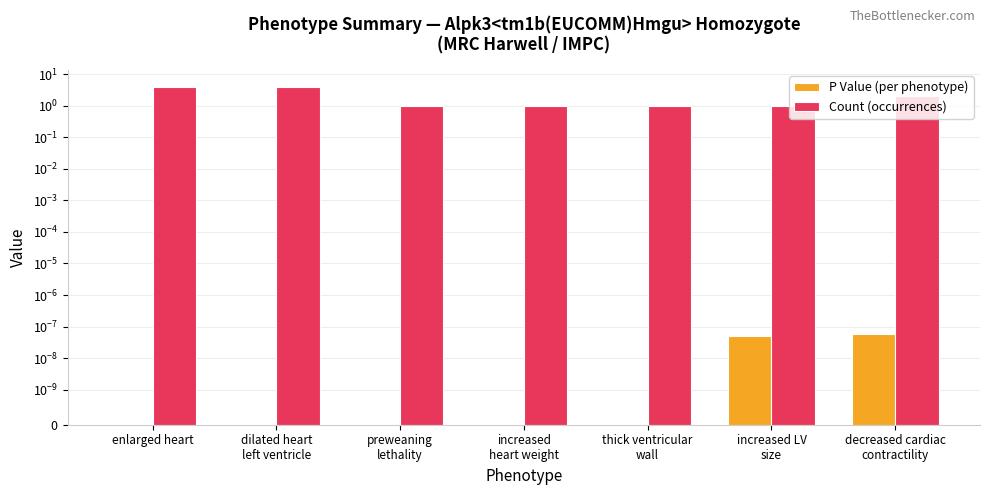

Is it true that P Value (per phenotype) equals -0.0 at dilated heart
left ventricle?

False